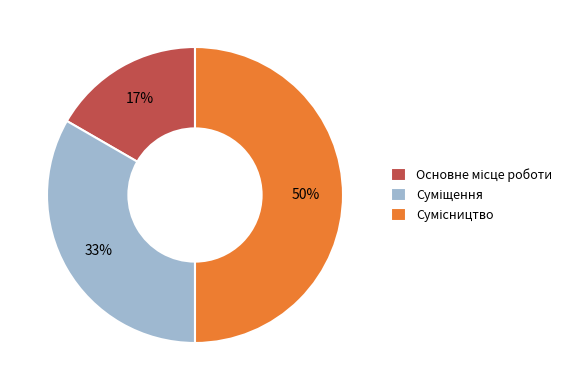

To the nearest percent, what is the difference between the largest and smallest slice percentages?

33%